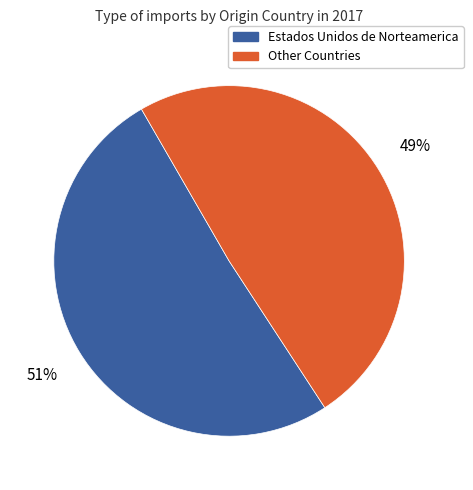

Is there a majority slice in this chart?

Yes